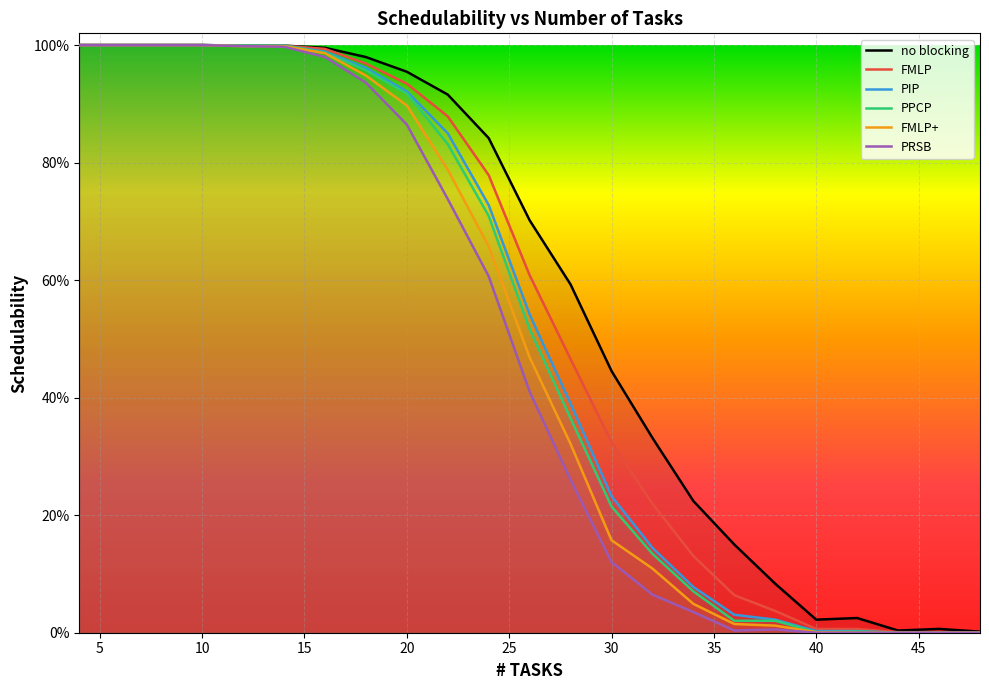

True or false: PRSB and FMLP intersect in this chart.

False